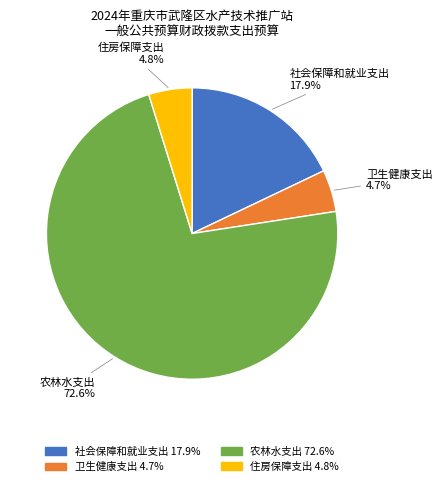

The 社会保障和就业支出 slice represents 28% of the pie. True or false?

False